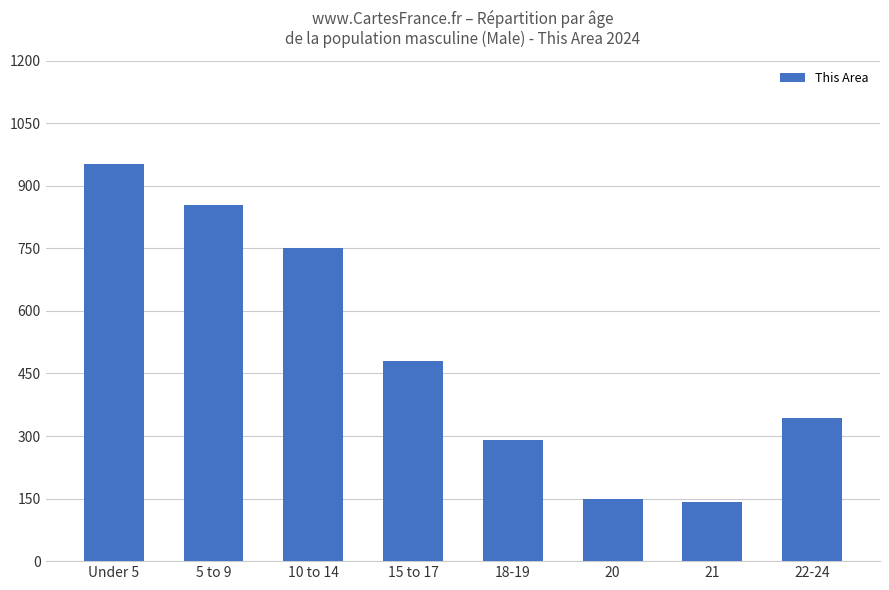

Where is the data nearest to the value 547?

15 to 17